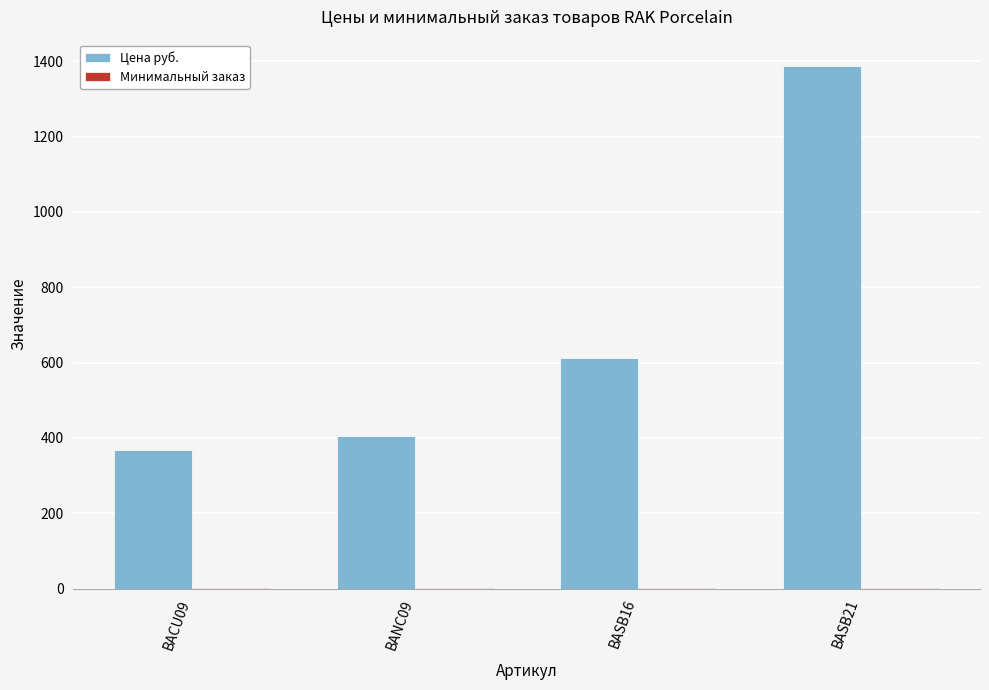

The value of Цена руб. at BASB16 is 276. True or false?

False